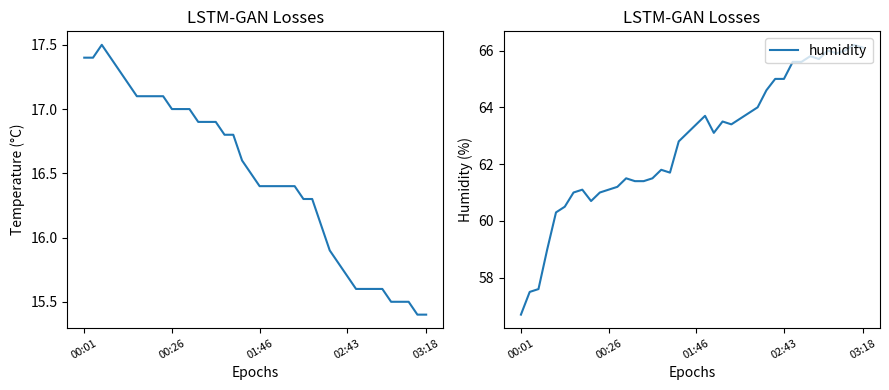

Where is humidity nearest to the value 61?

6